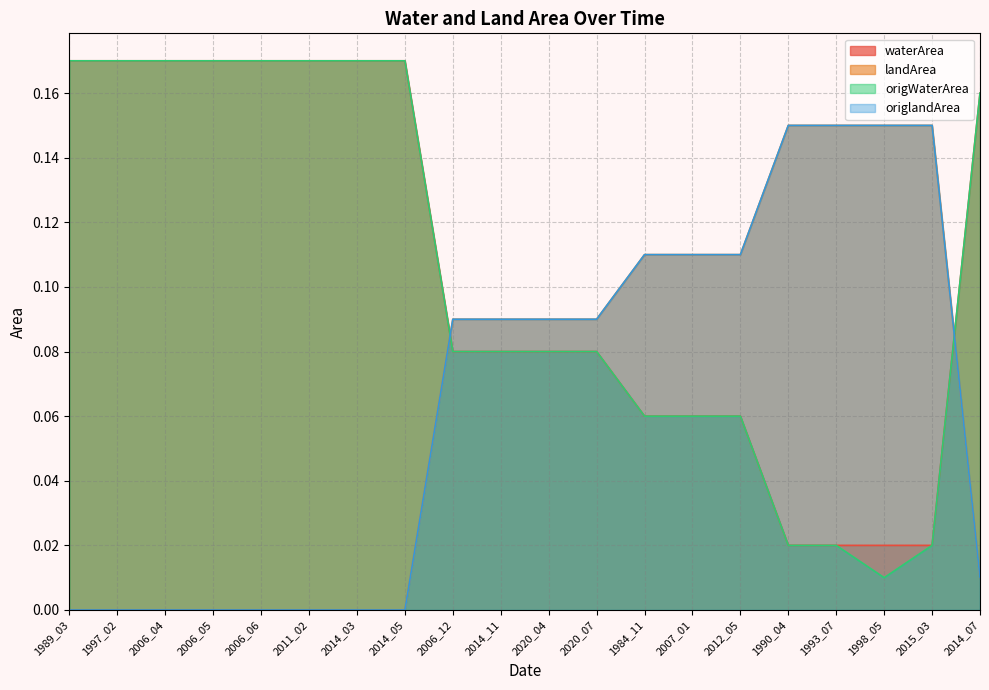

After their last crossing, which series has the higher values: origlandArea or origWaterArea?

origWaterArea